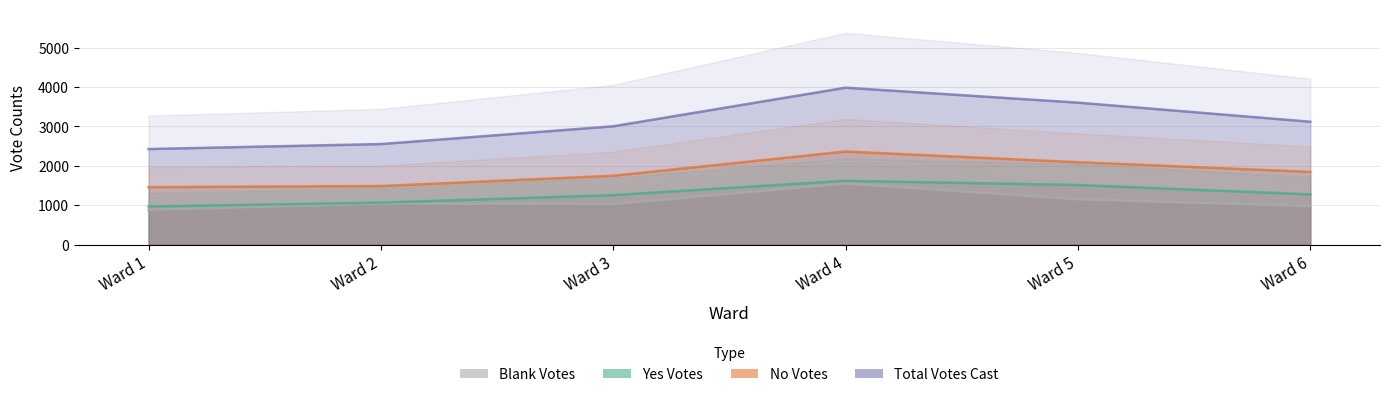

Where is the first local minimum for Blank Votes?

Ward 3